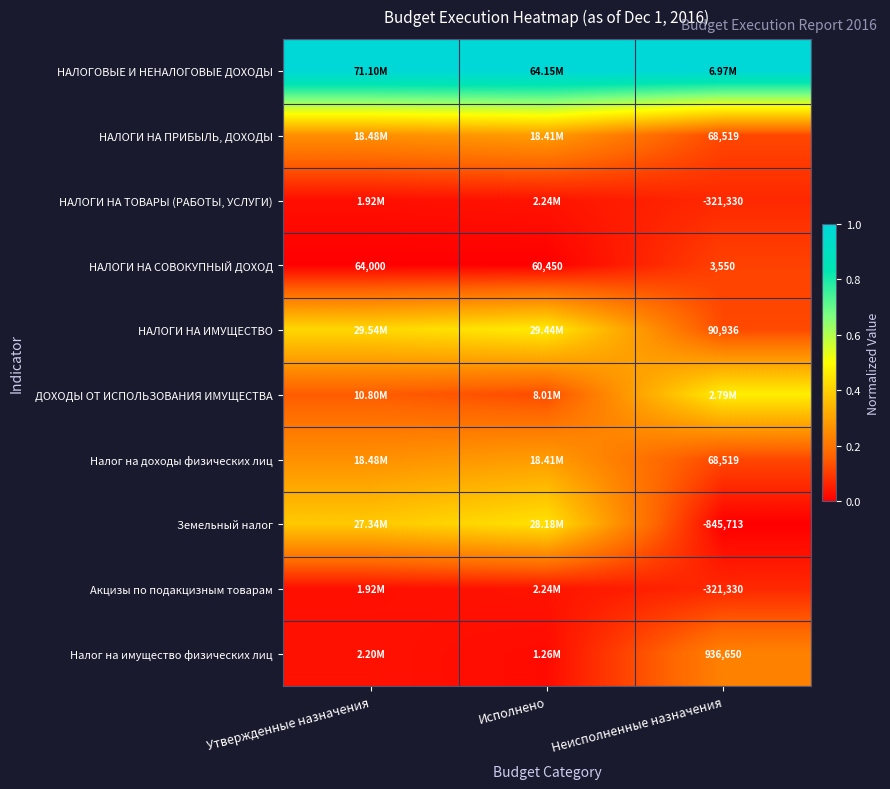

How many data points does each series have?

3